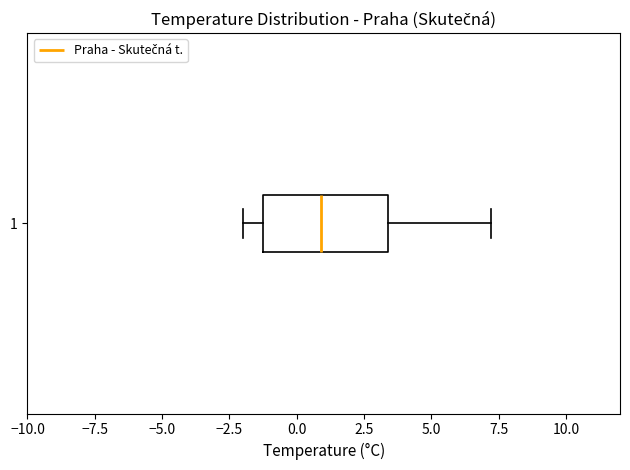

Transcribe this box plot: give where the median line is, the range the box spans, and where the two whiskers end, as read against the x-axis. The values are not printed on the chart, so give them approximately, as read against the axis.

median 1.0, box -1.0 to 3.5, whiskers -2.0 to 7.0